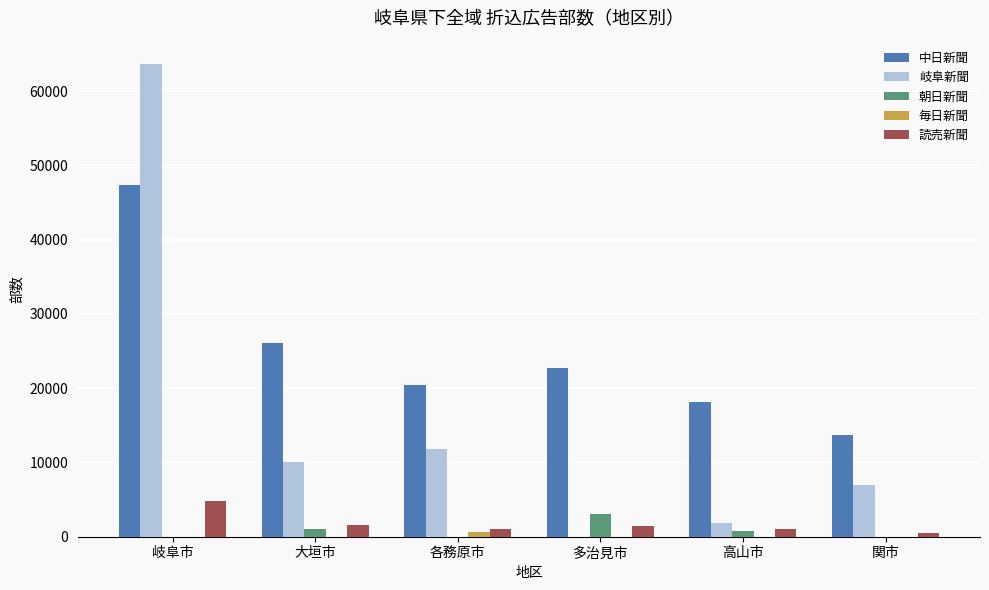

How many positive values does the 岐阜新聞 series have?

5